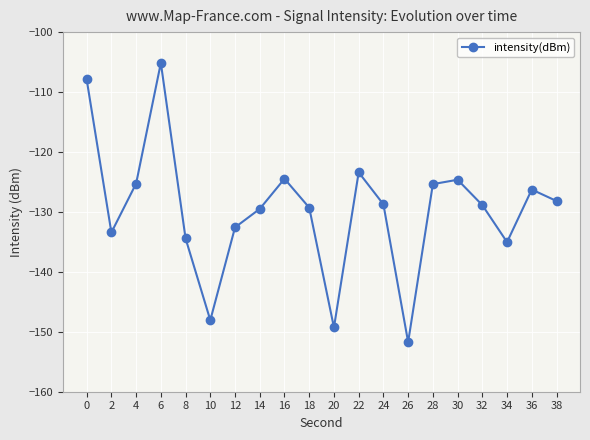

Which category has the highest value across all series?

6